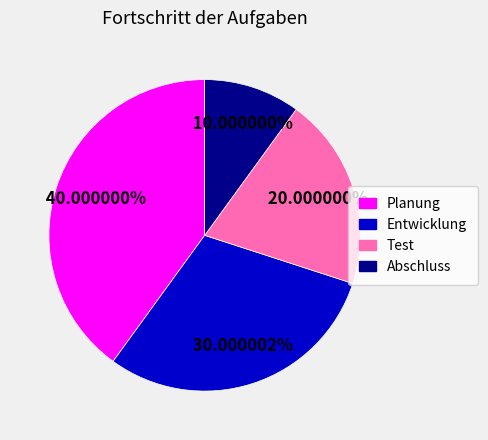

Is Planung the majority of the pie?

No